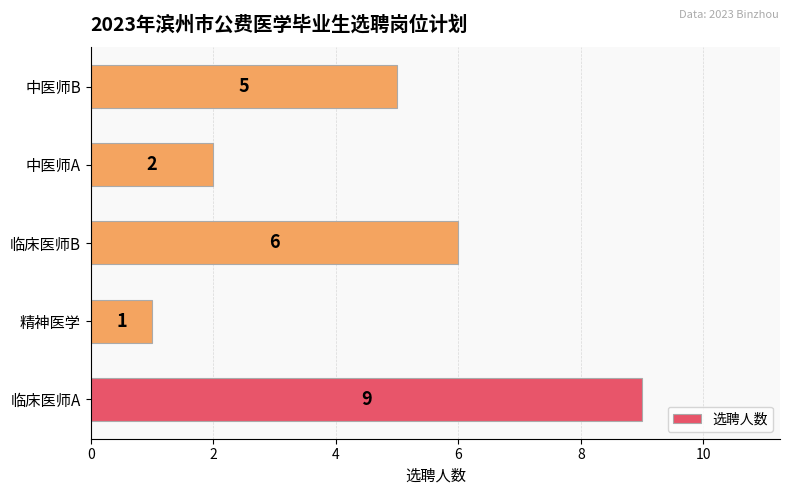

How many values are below 5?

2